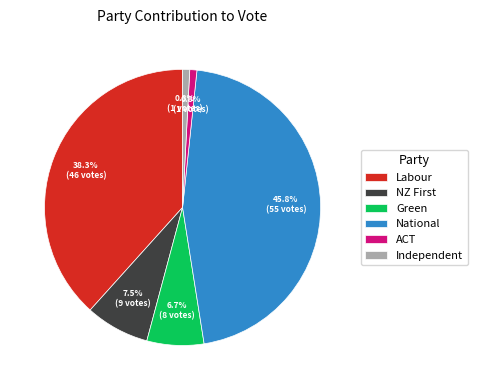

To the nearest percent, what is the combined percentage of National and Labour?

84%